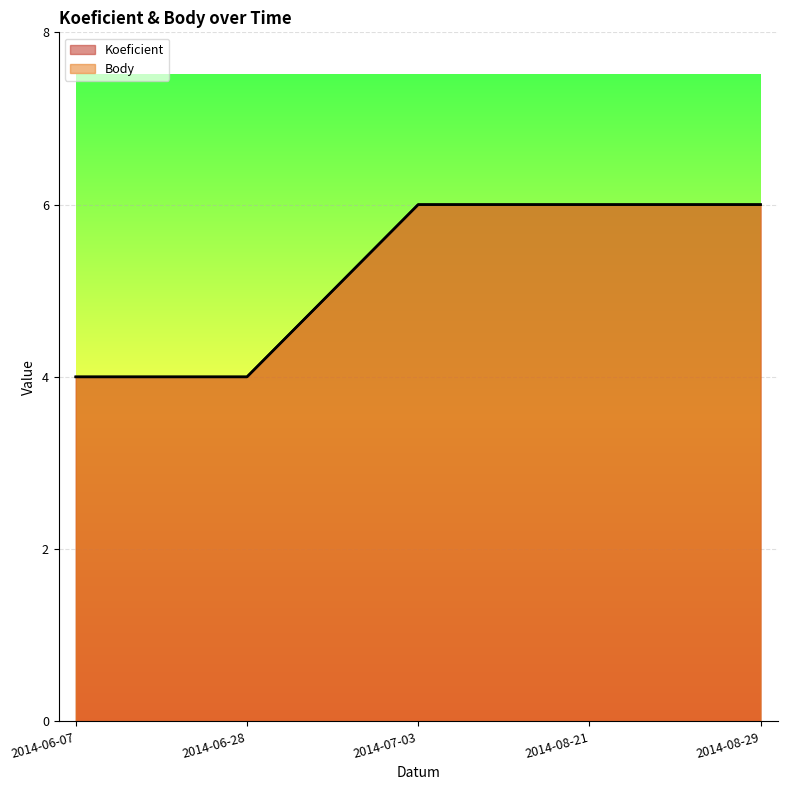

What is the value of the Body point at the 3rd from the left?

6